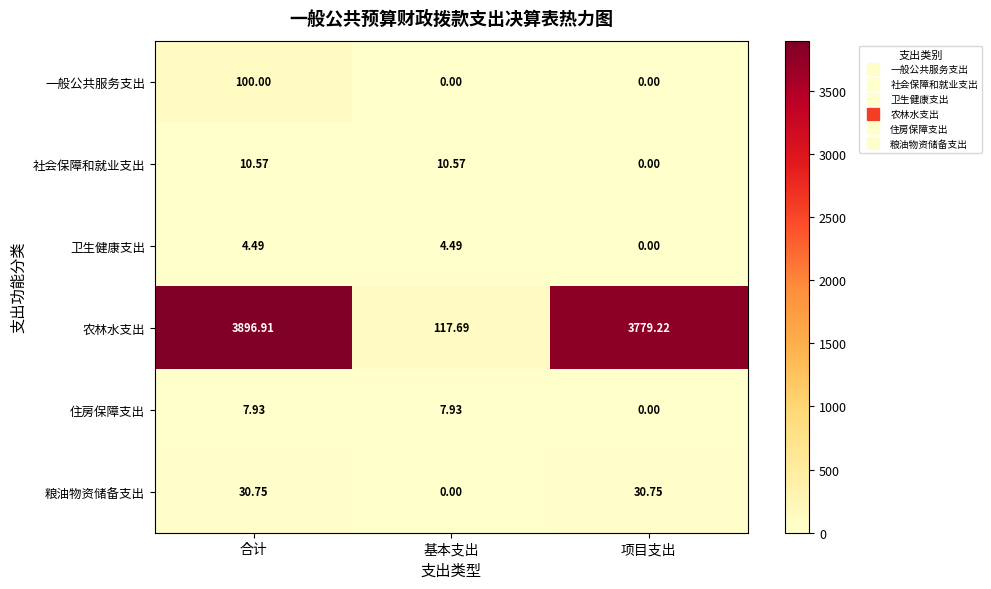

Which series has the largest total across all categories?

农林水支出